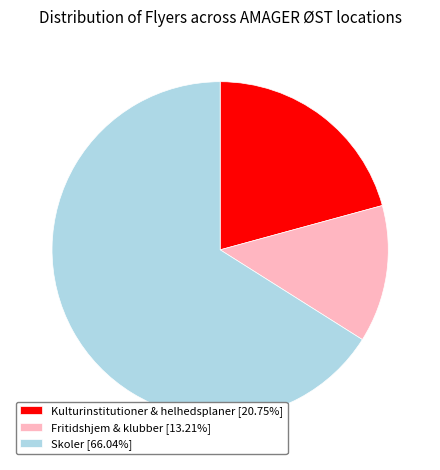

Does any single category account for the majority?

Yes